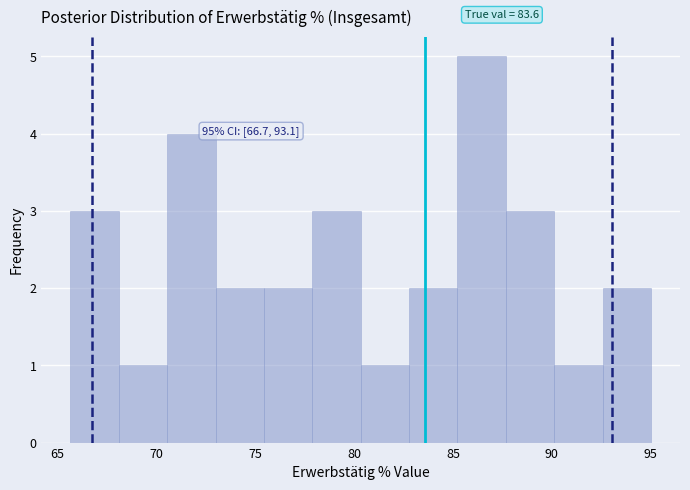

Which range on the x-axis has the tallest bar?

85.0 to 87.5